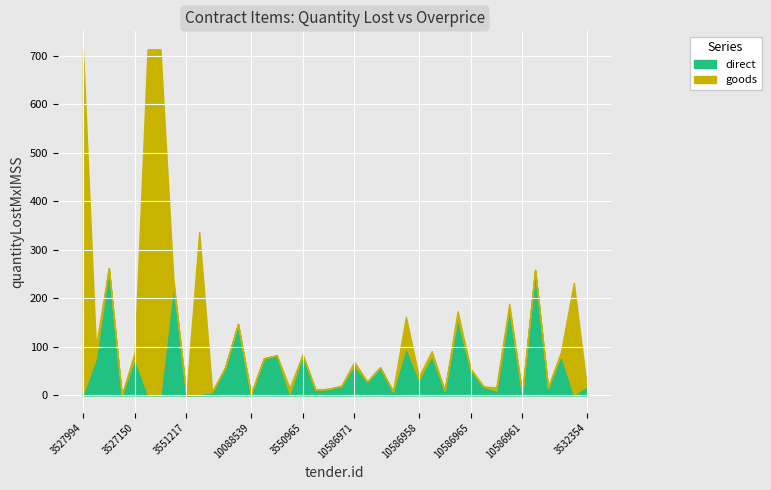

Where do direct and goods first cross each other?

3527994 and 3528267